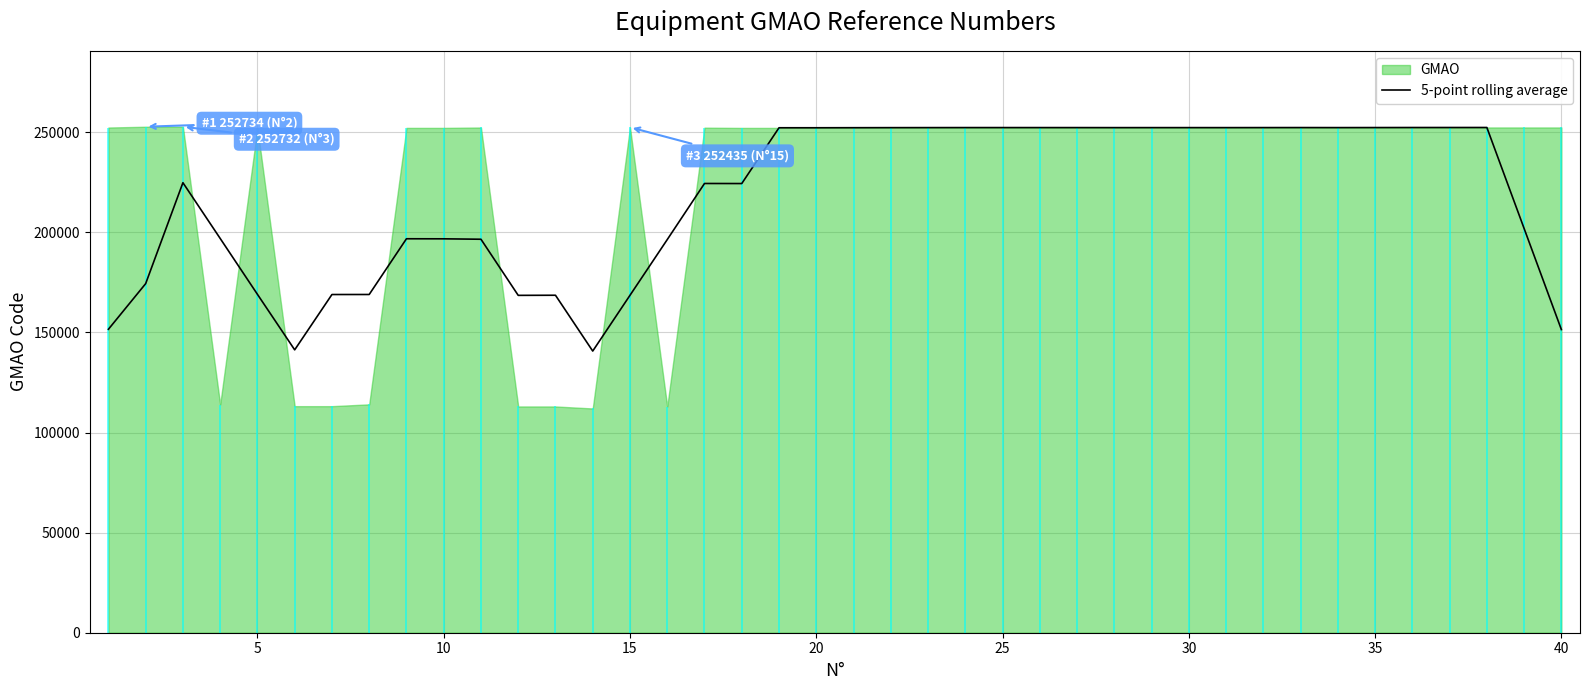

What is the maximum value shown in the chart?

252353.2